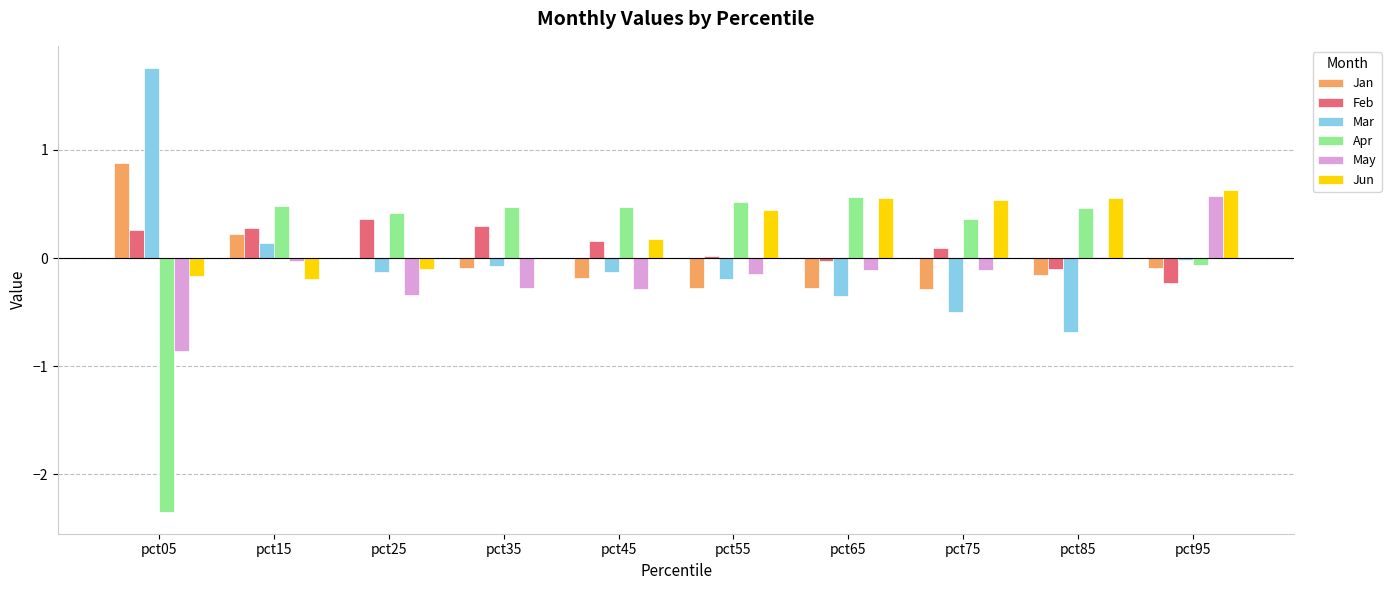

The May series shows -0.3 at pct45. True or false?

True